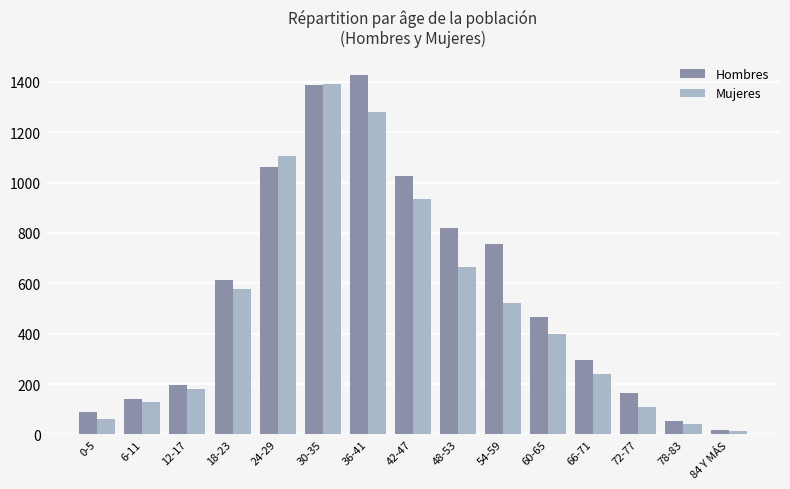

Is it true that Mujeres equals 865 at 54-59?

False